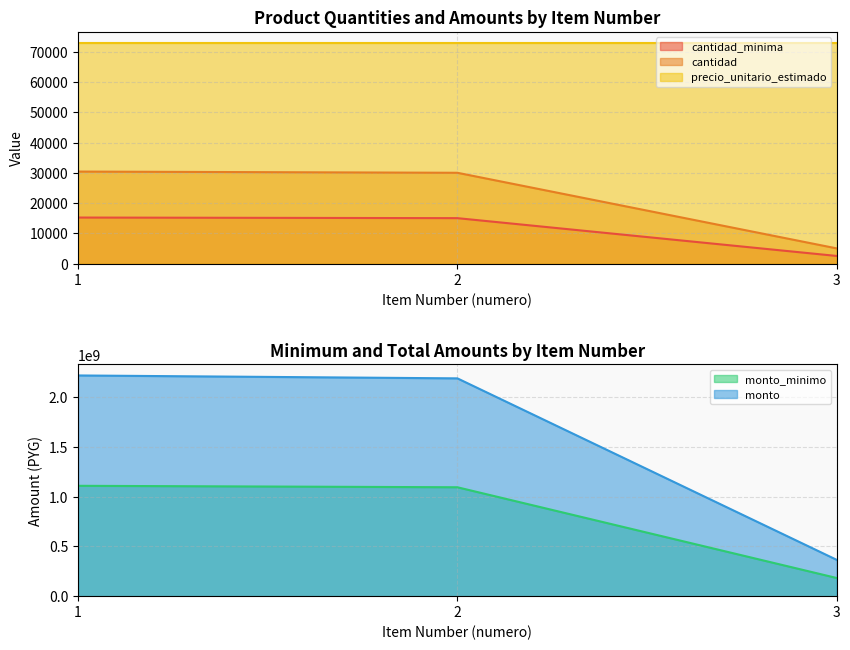

At how many categories does at least one series exceed 271701201?

3